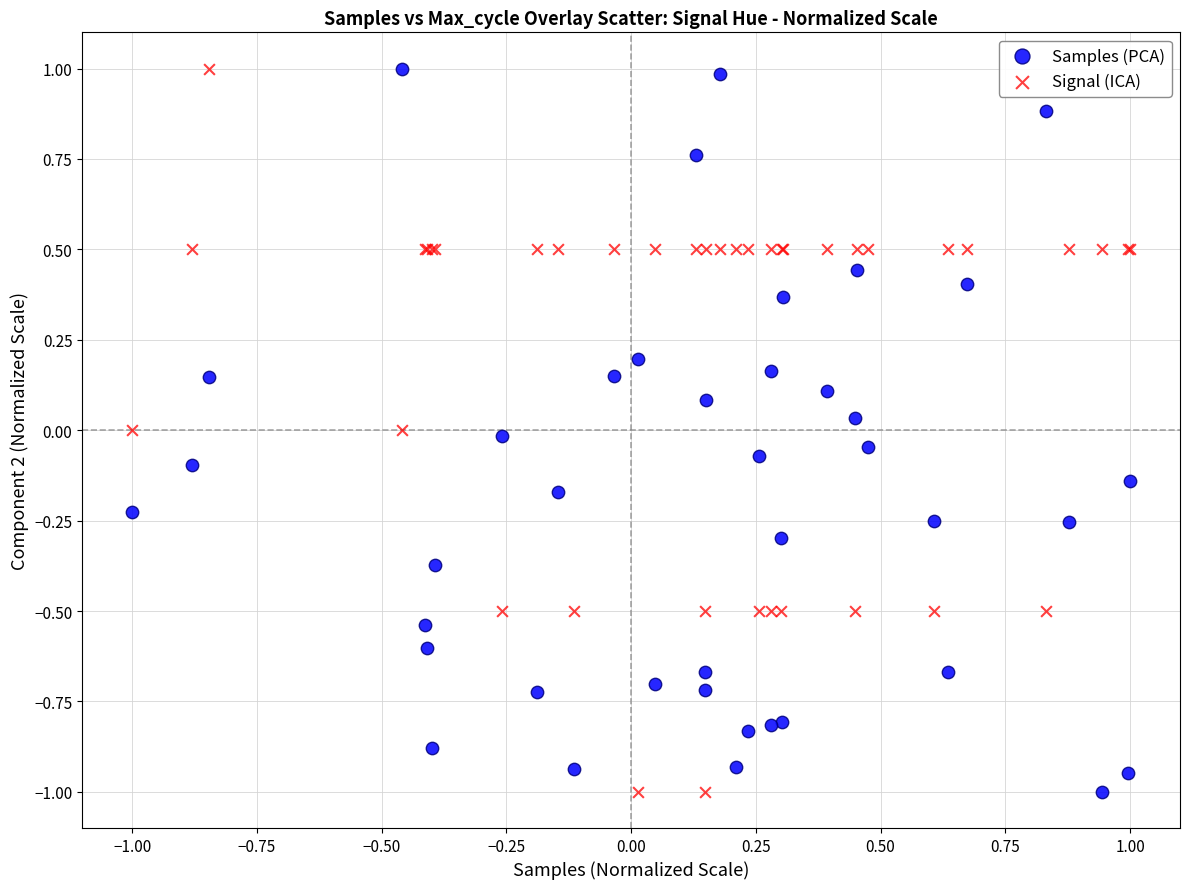

What is the X range (max minus min) for the scatter plot?

2.0